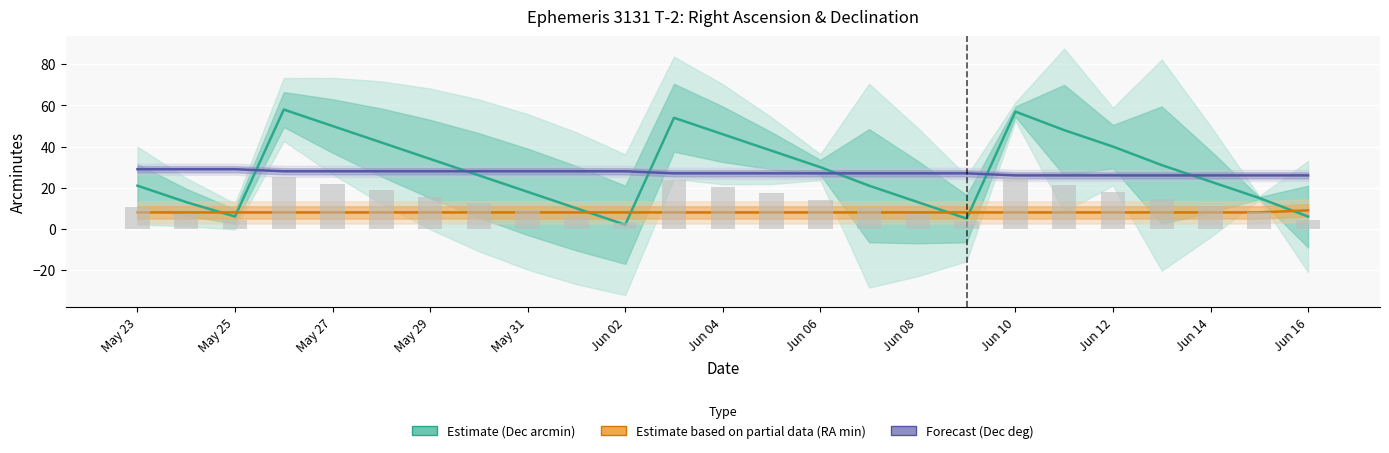

At which label does Forecast (Dec deg) reach its peak?

May 23